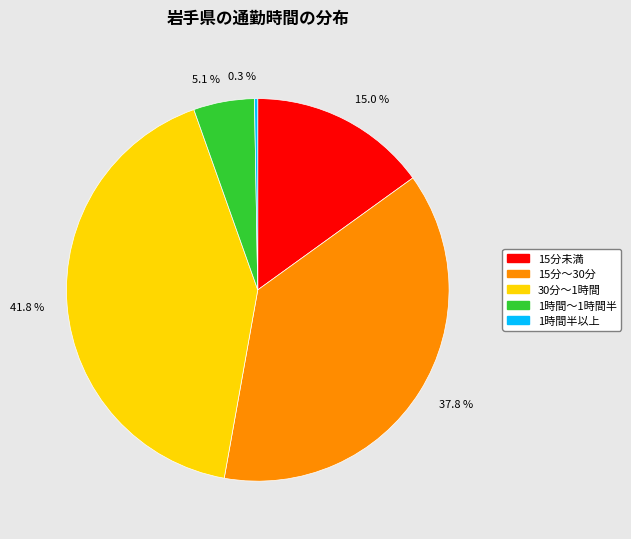

What is the largest slice in the pie chart?

30分～1時間